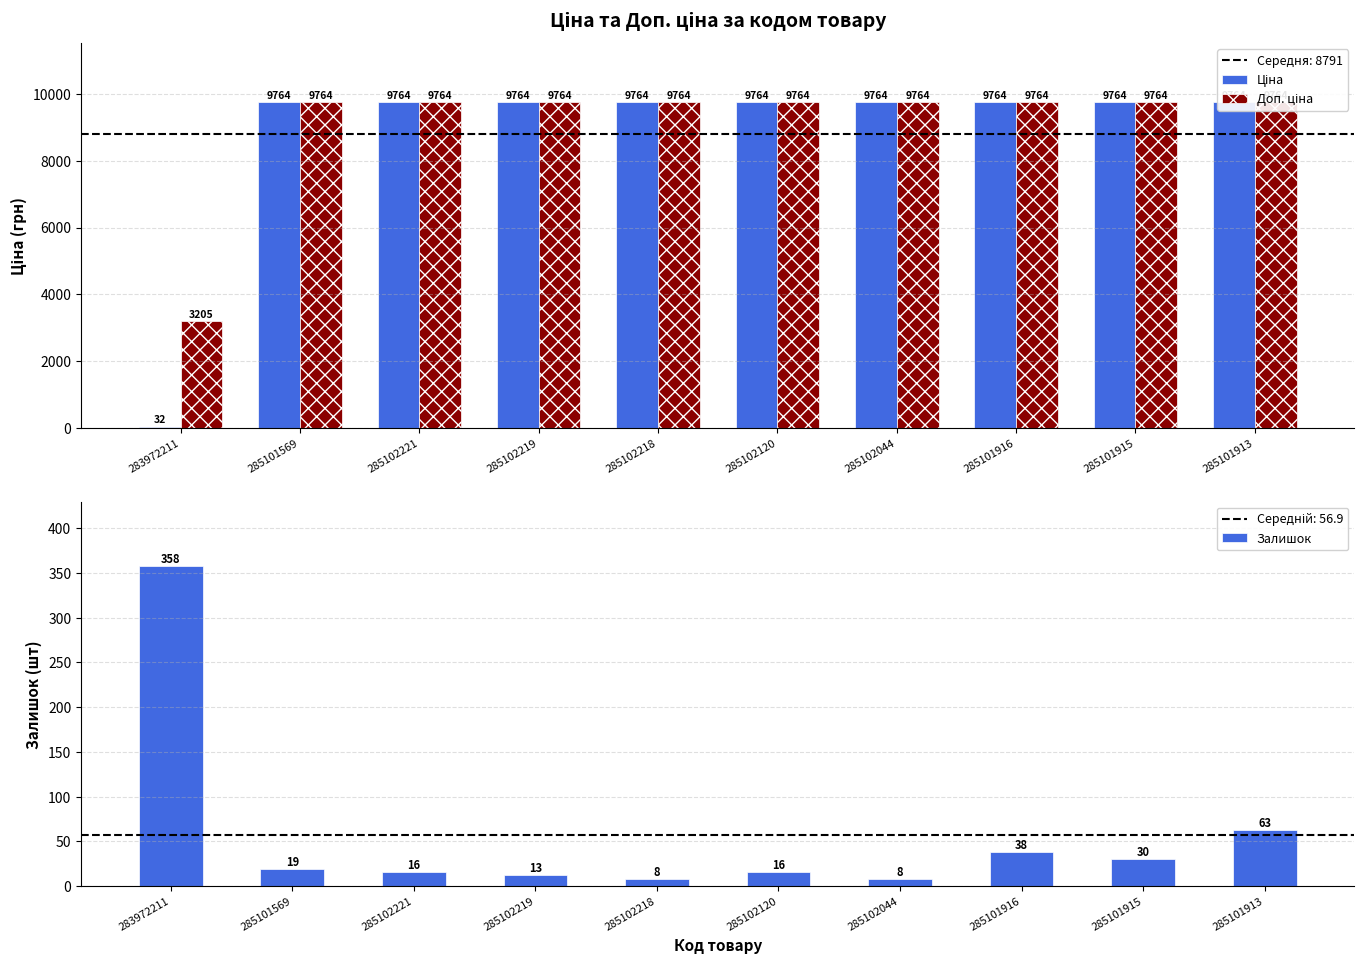

At which label is Залишок closest to 183?

285101913